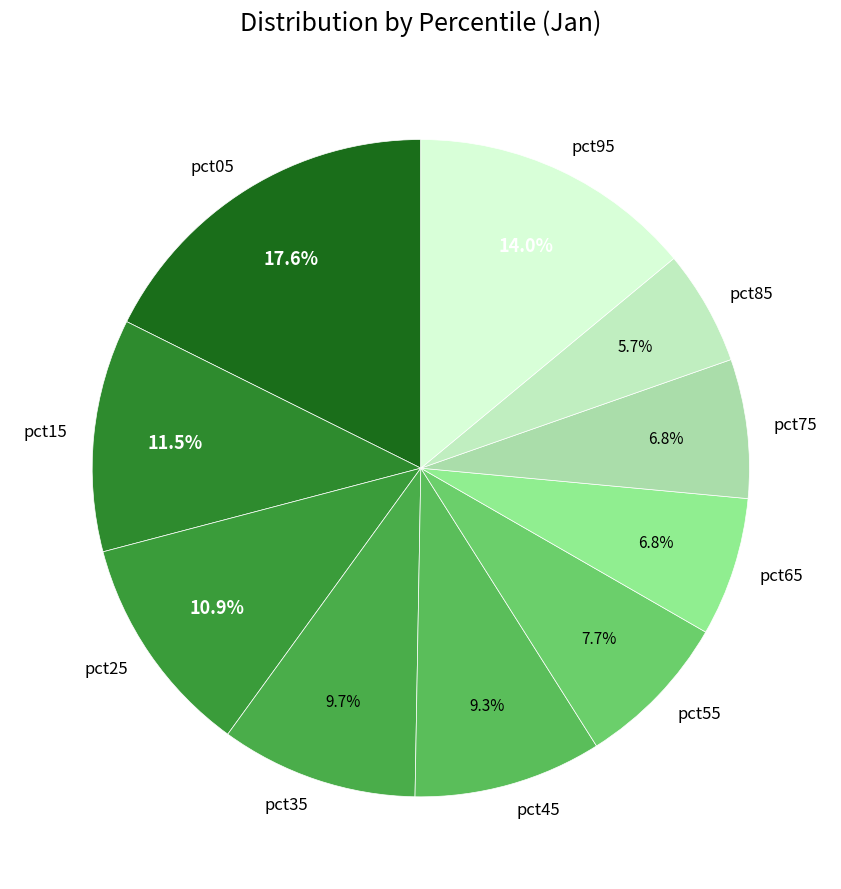

How many segments does this pie chart have?

10